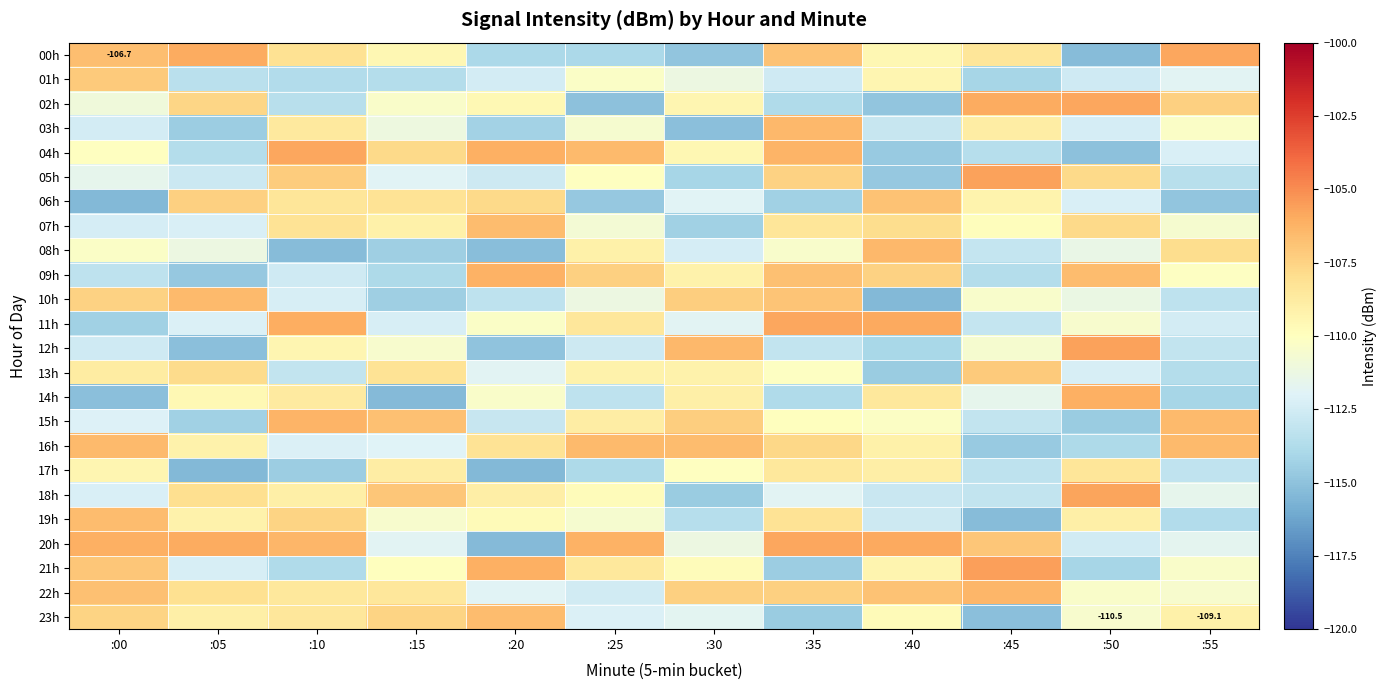

Rank the categories by 18h value from highest to lowest.

:50, :15, :05, :20, :10, :25, :55, :35, :00, :40, :45, :30